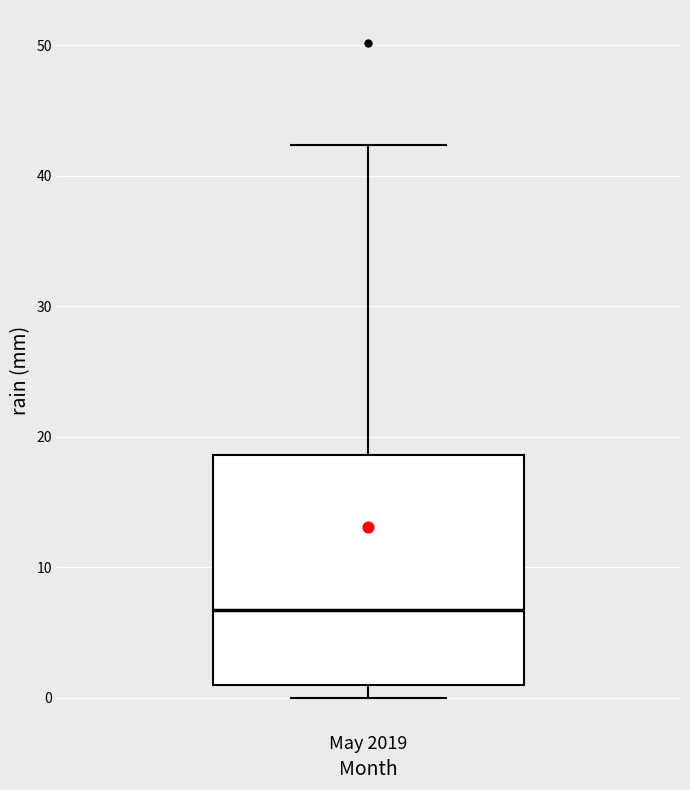

Transcribe this box plot: give where the median line is, the range the box spans, and where the two whiskers end, as read against the y-axis. The values are not printed on the chart, so give them approximately, as read against the axis.

median 7, box 1 to 19, whiskers 0 to 42